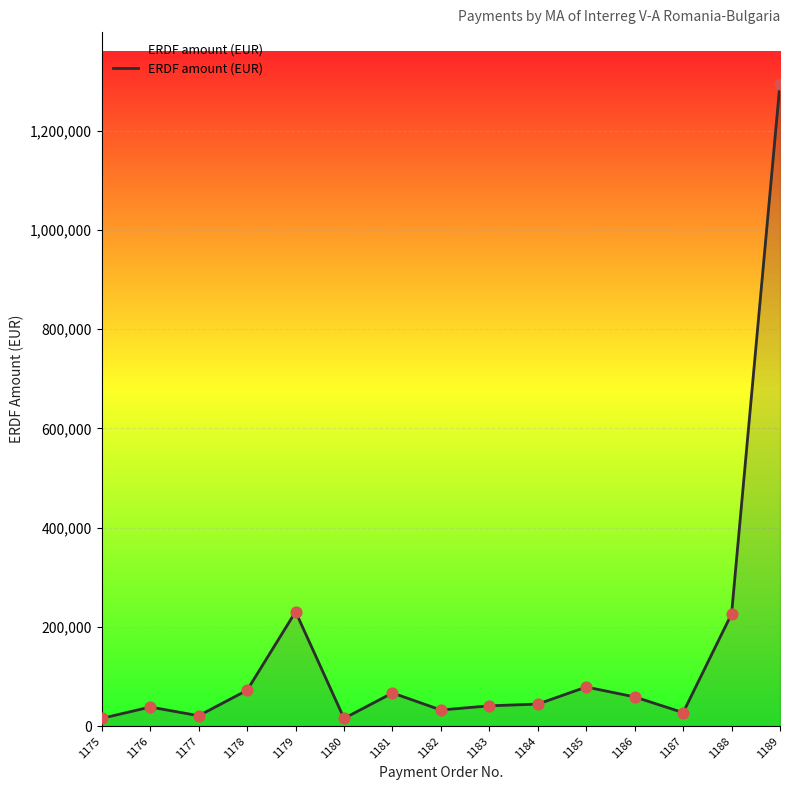

Approximately how many times larger is the value at 1180 compared to 1177?

0.7